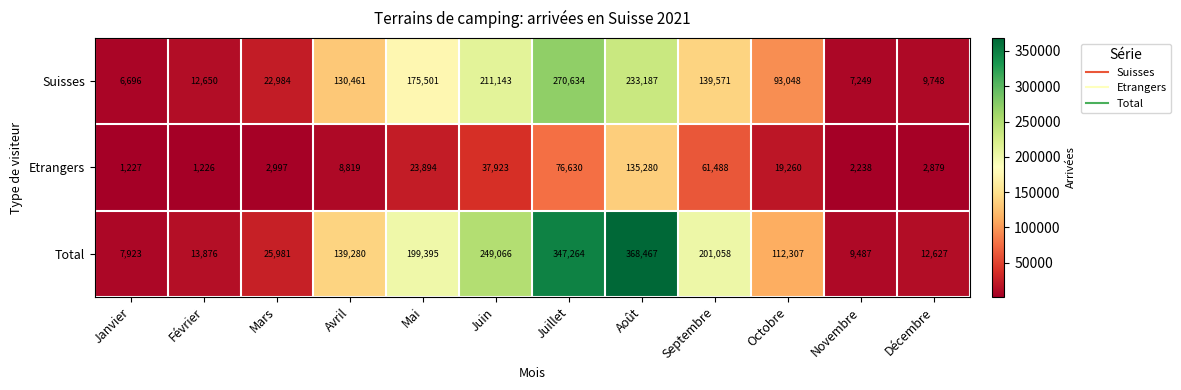

At which label is Suisses closest to 138665?

Septembre